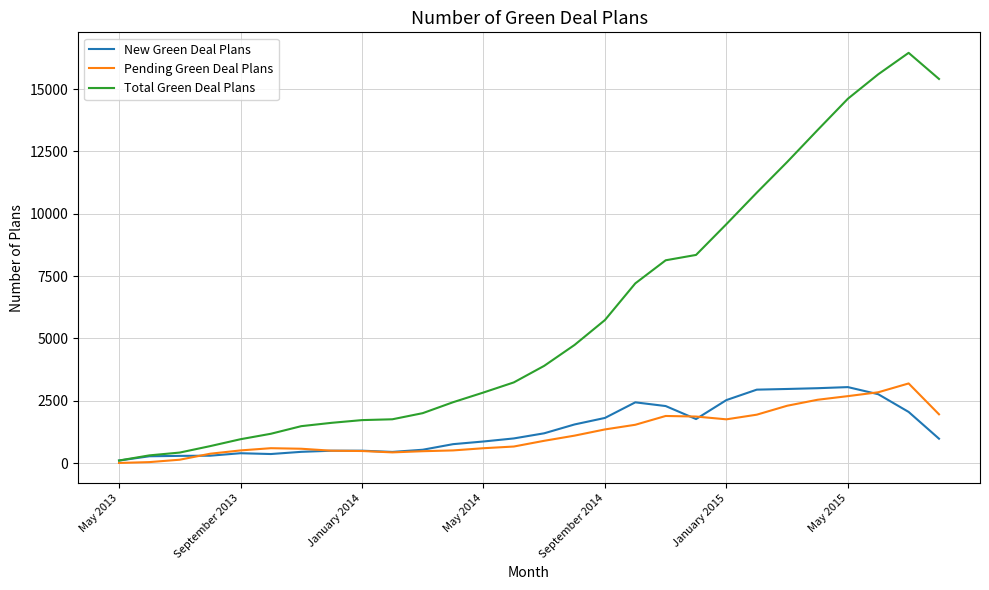

Which series has the largest total across all categories?

Total Green Deal Plans